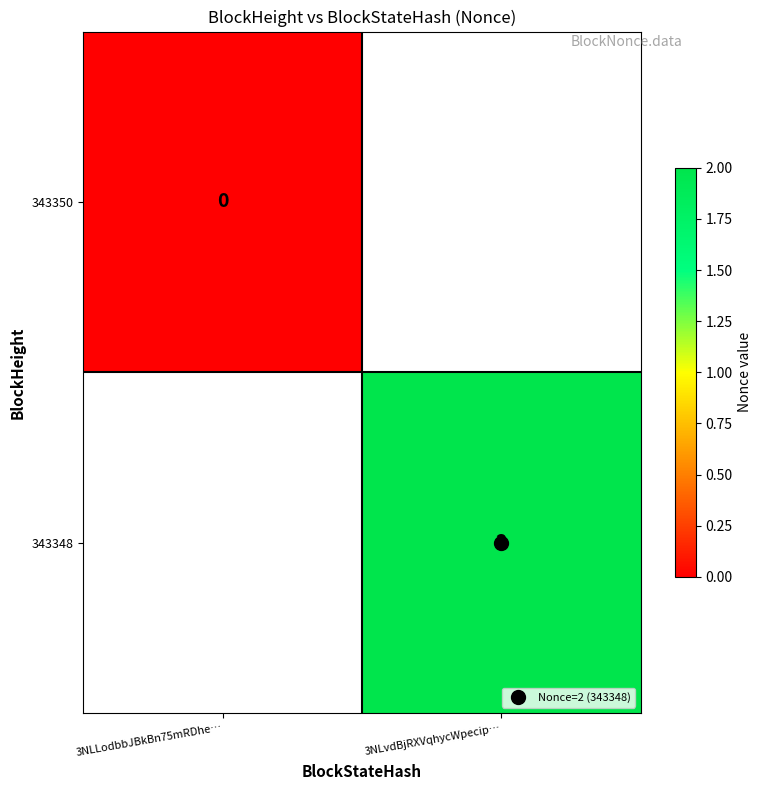

Which label corresponds to the smallest value in the chart?

3NLLodbbJBkBn75mRDhe…